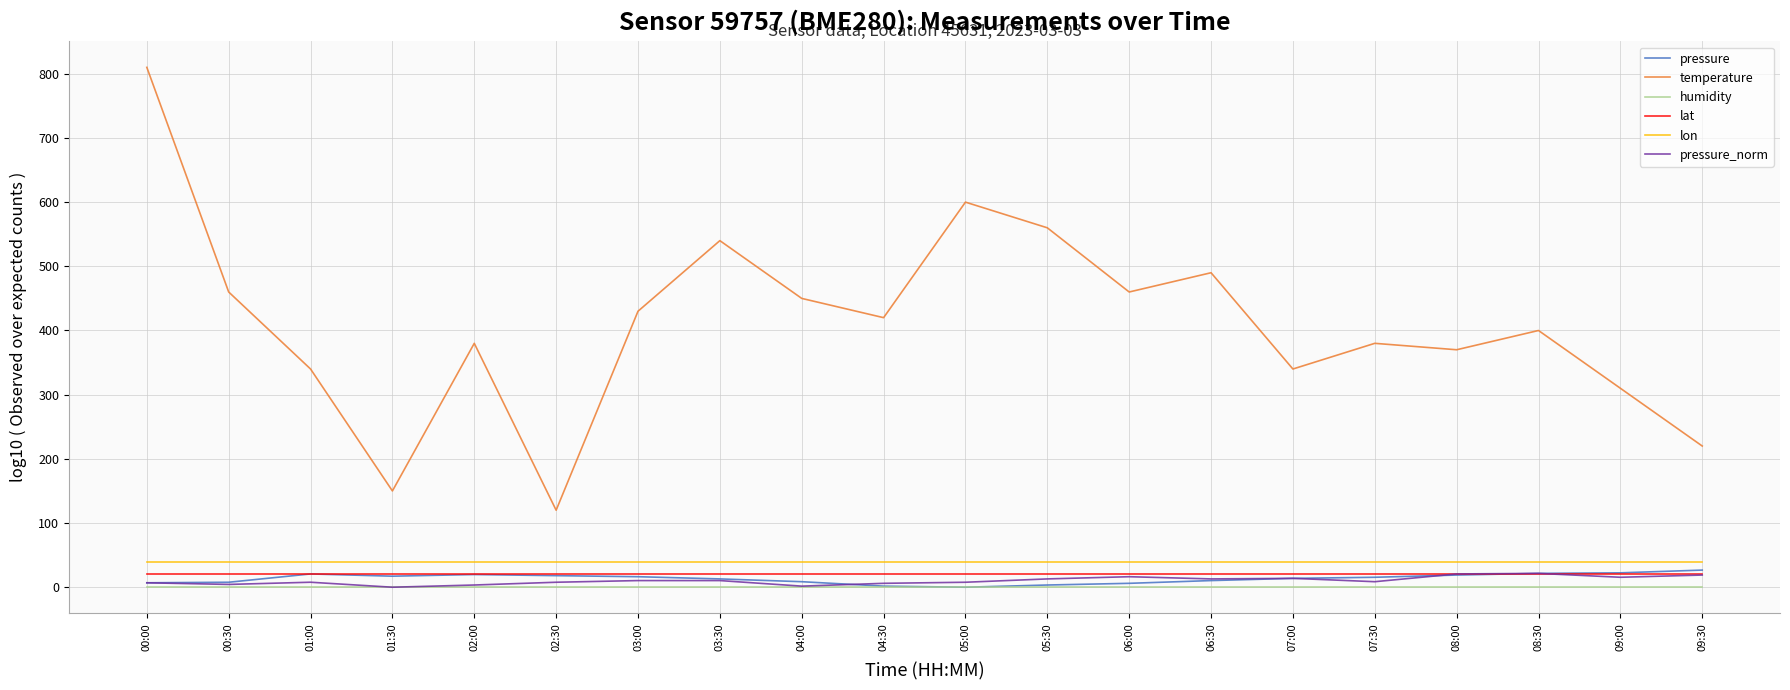

What is the maximum value shown in the chart?

810.0